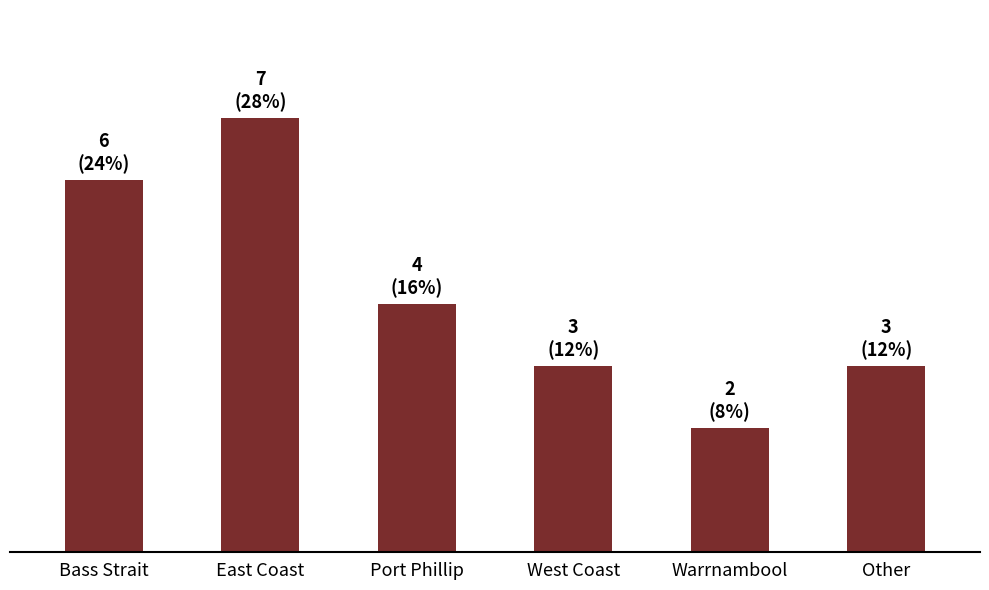

Does the chart contain any negative values?

No